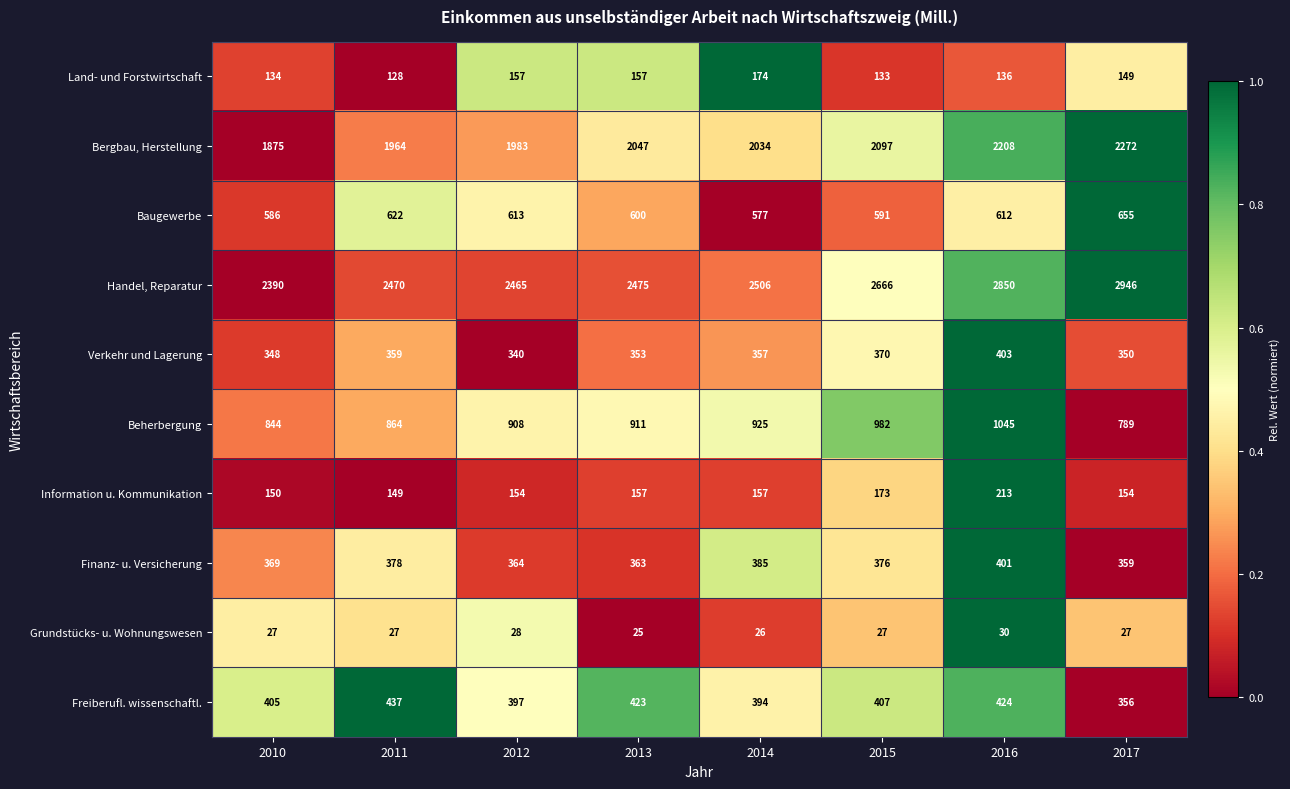

What is the total value across all series at 2016?

8322